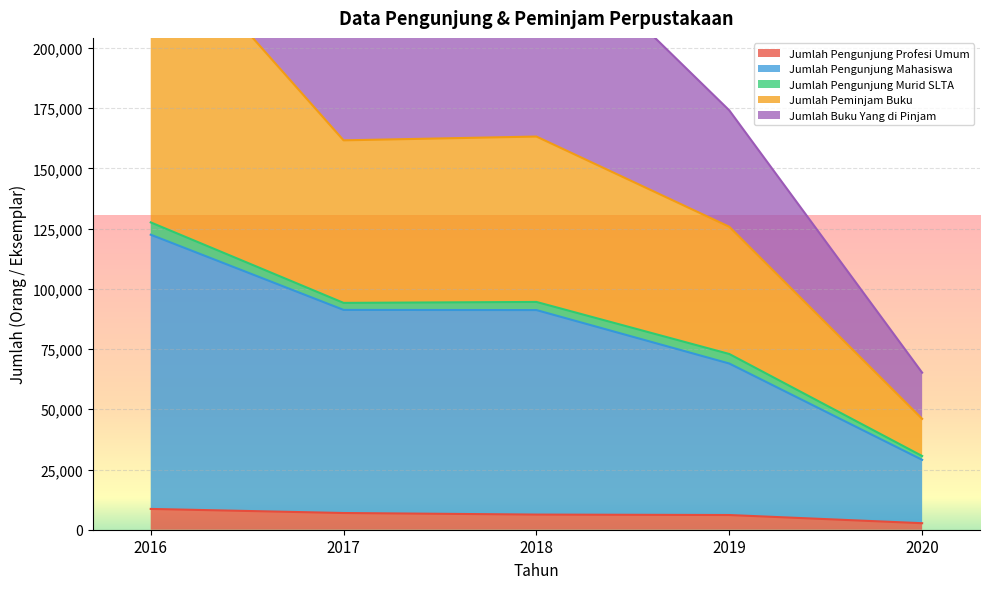

What is the maximum value for Jumlah Pengunjung Profesi Umum?

8631